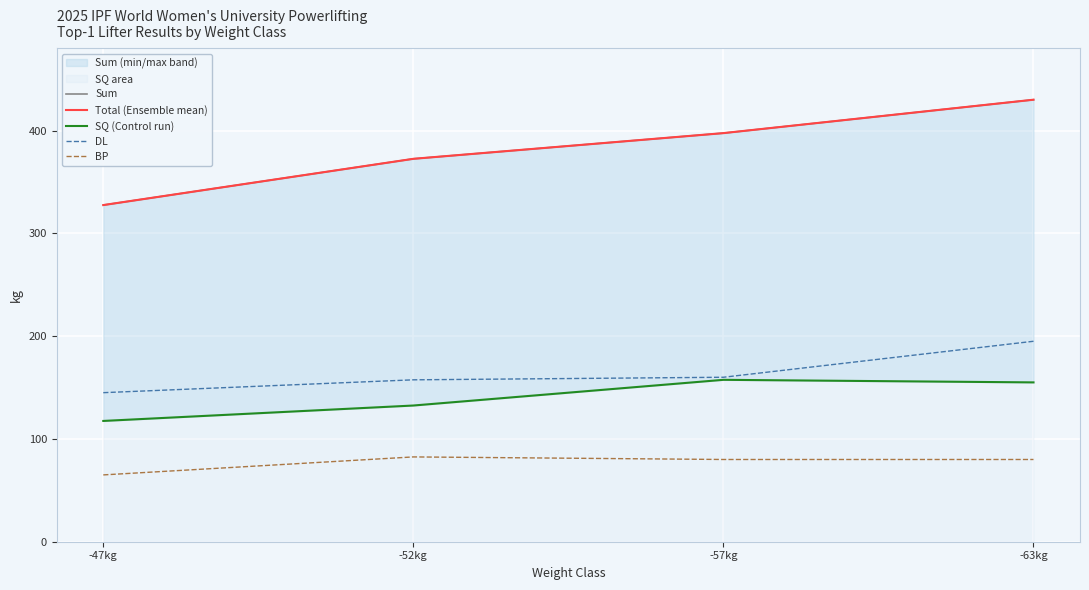

True or false: DL and Sum intersect in this chart.

False